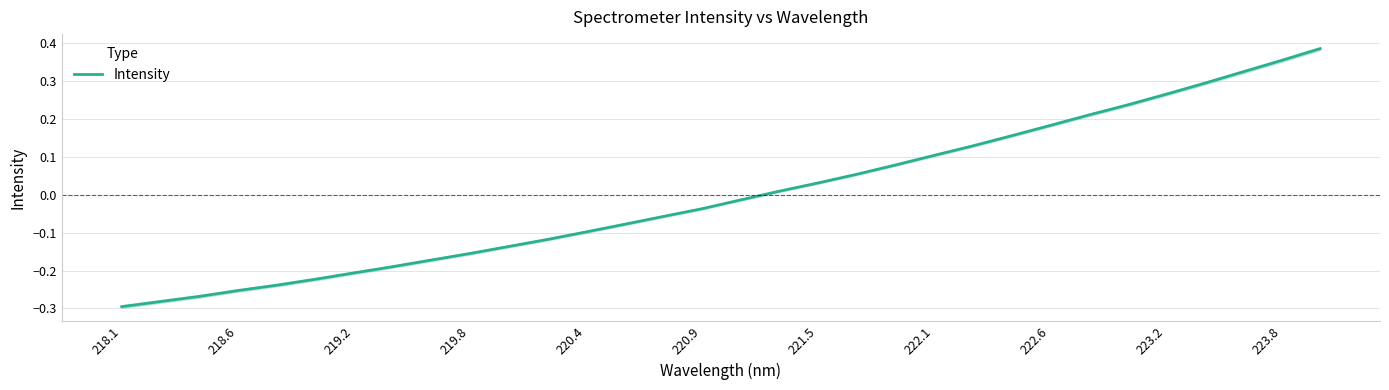

Read the value at 218.1.

-0.3